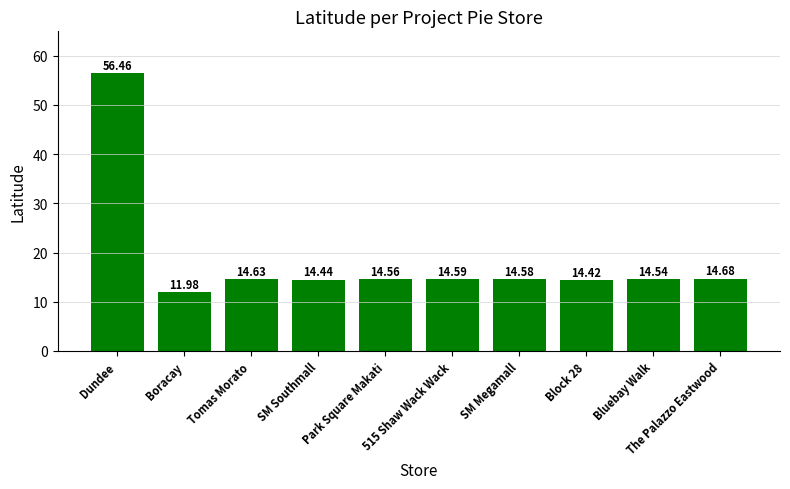

True or false: the data shows 19.3 at Block 28.

False